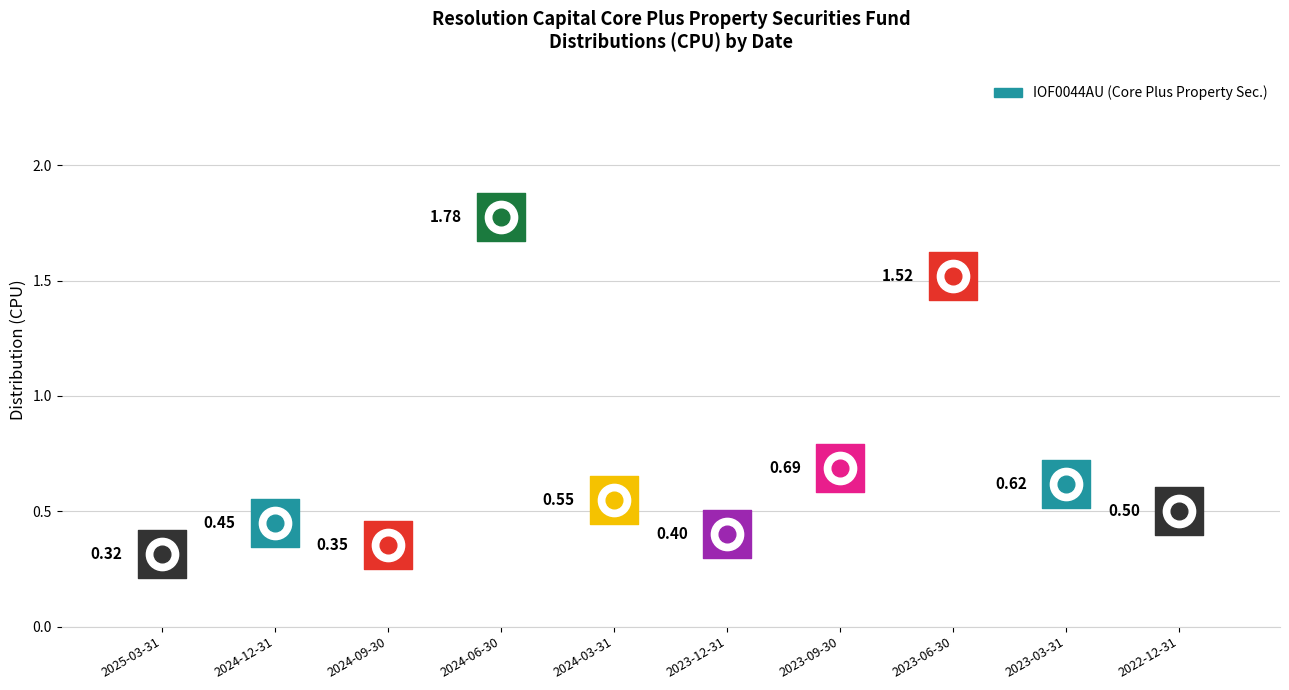

Between 2023-09-30 and 2024-09-30, which is larger?

2023-09-30